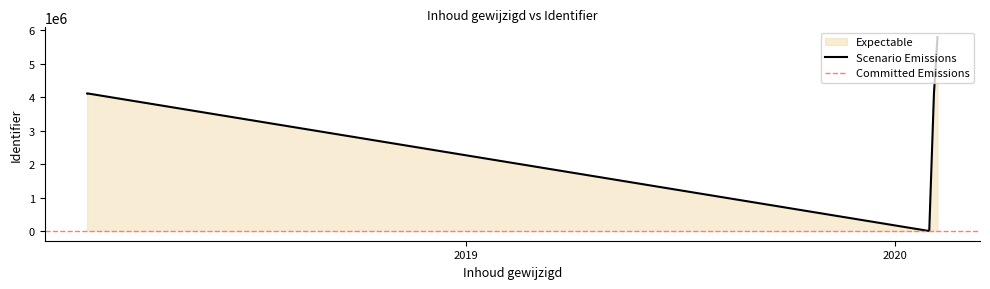

How many positive values are there?

4